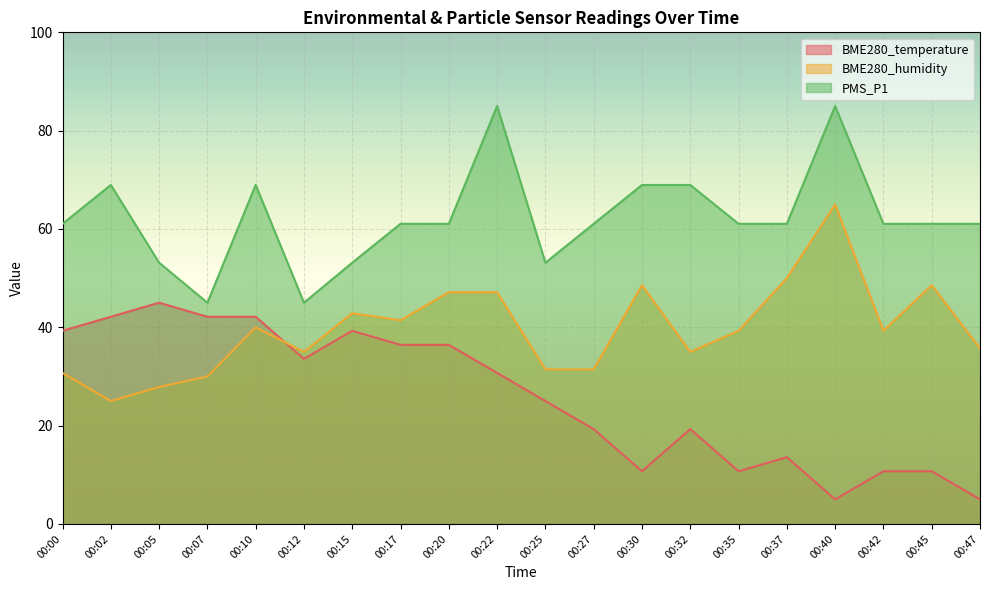

What value does the BME280_temperature series have at 00:02?

42.1